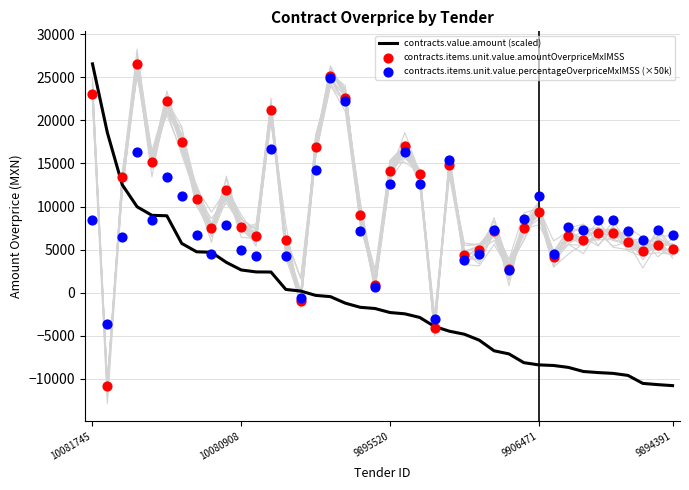

Which series reaches the maximum Y coordinate?

contracts.value.amount (scaled)